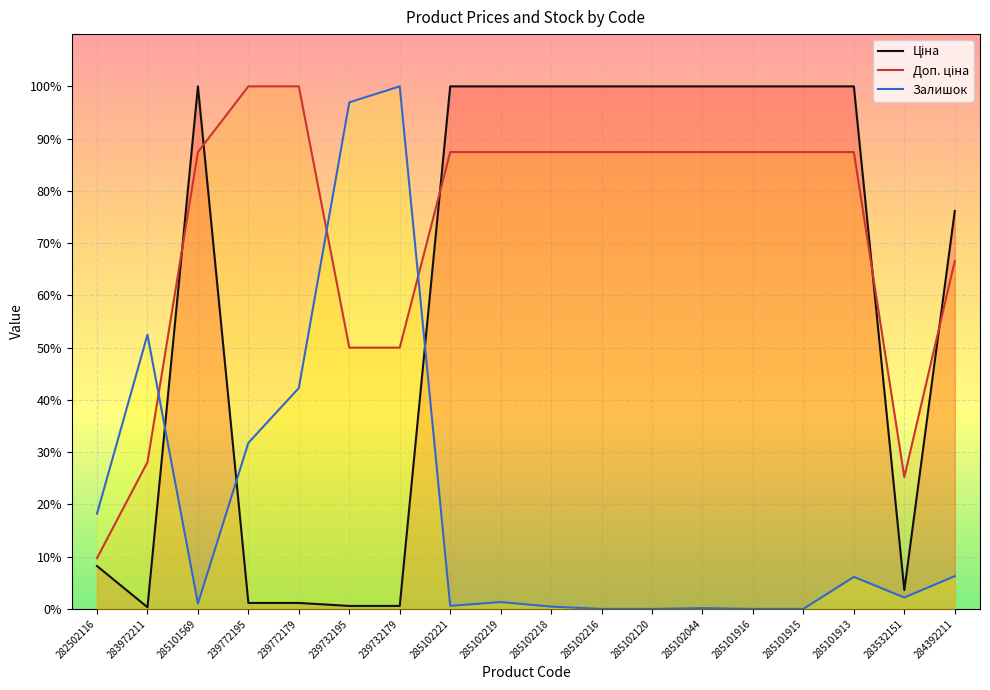

Which has a higher value, 239772195 or 285101916?

285101916